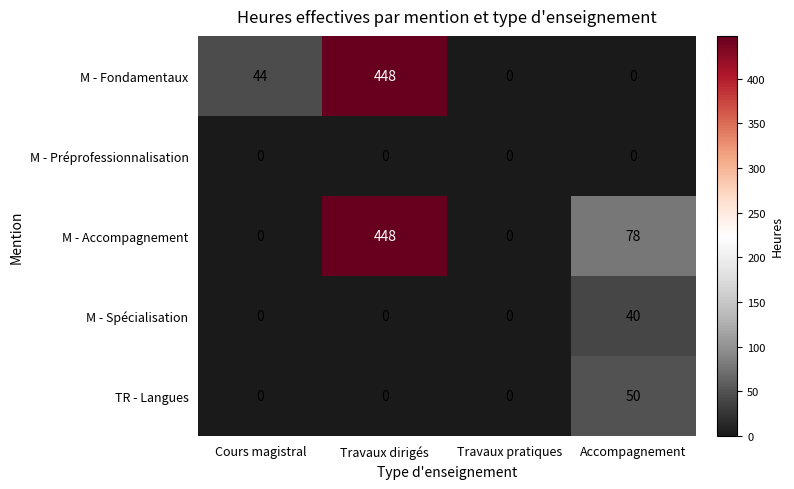

What is the sum of the M - Accompagnement values at Travaux pratiques and Accompagnement?

78